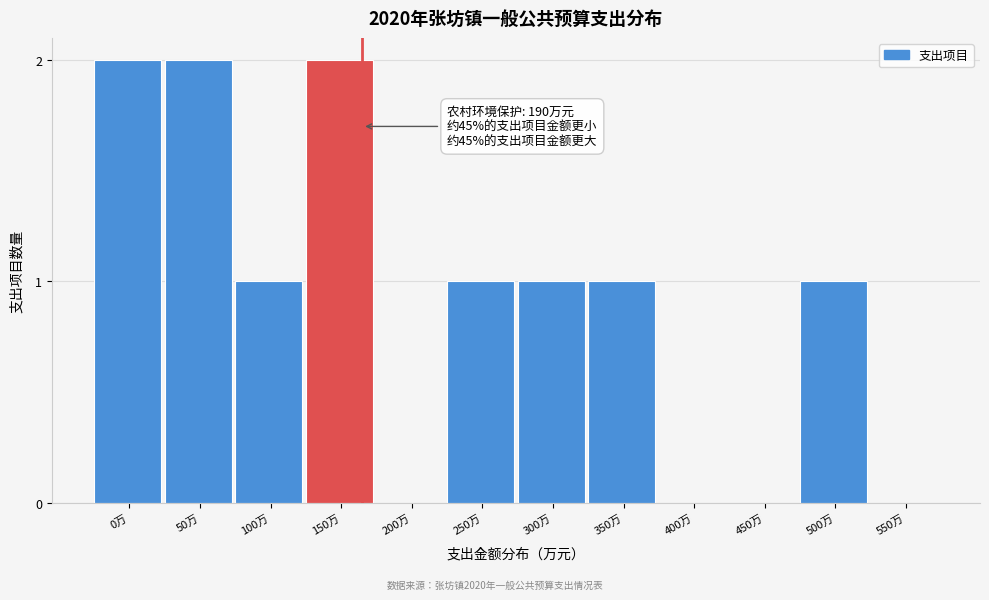

Reading left to right, list all the values displayed in this chart.

0万=2	50万=2	100万=1	150万=2	200万=0	250万=1	300万=1	350万=1	400万=0	450万=0	500万=1	550万=0